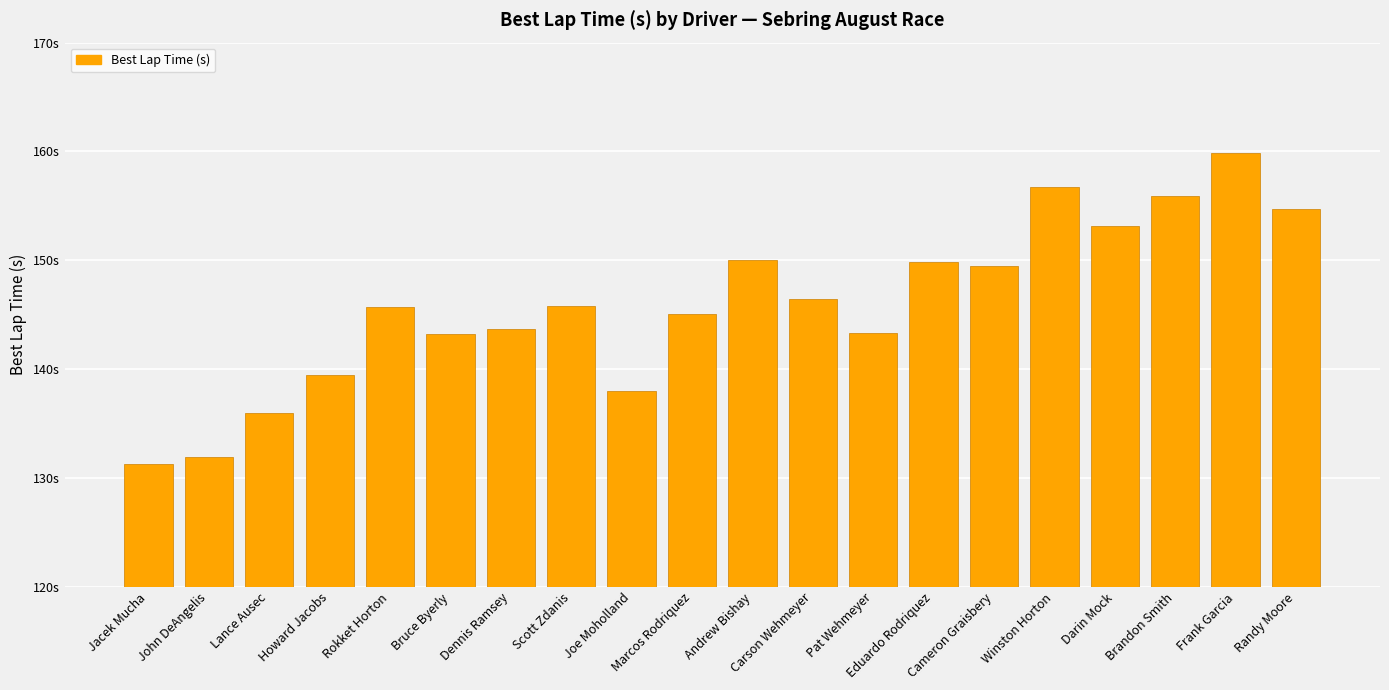

Where is the data nearest to the value 145?

Marcos Rodriquez